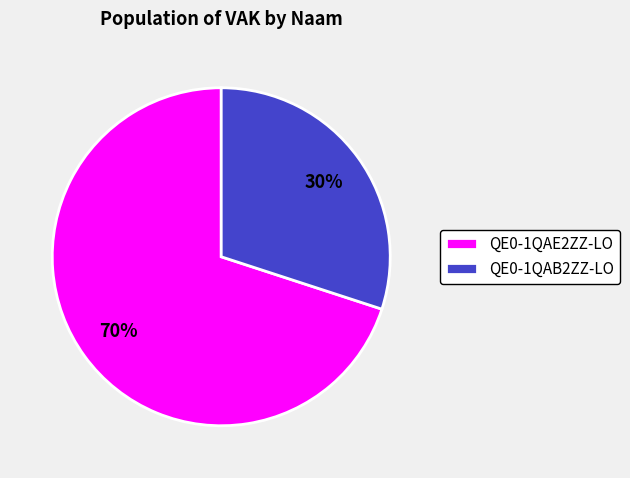

Combined, do QE0-1QAB2ZZ-LO and QE0-1QAE2ZZ-LO account for over 50%?

Yes